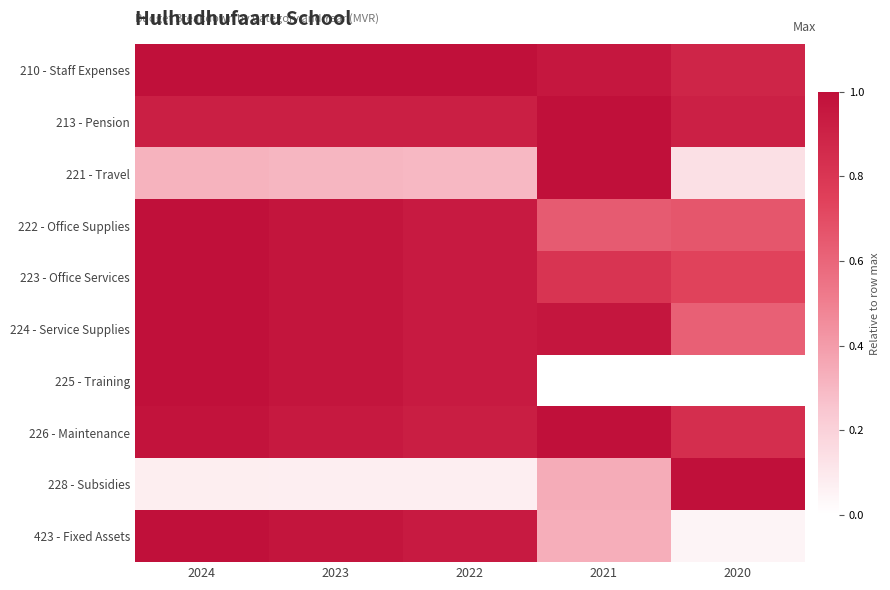

Reading left to right, extract all data points from this chart.

210 - Staff Expenses: 2024=1.0	2023=1.0	2022=1.0	2021=1.0	2020=0.9
213 - Pension: 2024=0.9	2023=0.9	2022=0.9	2021=1.0	2020=0.9
221 - Travel: 2024=0.3	2023=0.3	2022=0.3	2021=1.0	2020=0.1
222 - Office Supplies: 2024=1.0	2023=1.0	2022=0.9	2021=0.6	2020=0.7
223 - Office Services: 2024=1.0	2023=1.0	2022=0.9	2021=0.8	2020=0.7
224 - Service Supplies: 2024=1.0	2023=1.0	2022=0.9	2021=1.0	2020=0.6
225 - Training: 2024=1.0	2023=1.0	2022=0.9	2021=0.0	2020=0.0
226 - Maintenance: 2024=1.0	2023=1.0	2022=0.9	2021=1.0	2020=0.8
228 - Subsidies: 2024=0.1	2023=0.1	2022=0.1	2021=0.3	2020=1.0
423 - Fixed Assets: 2024=1.0	2023=1.0	2022=0.9	2021=0.3	2020=0.1